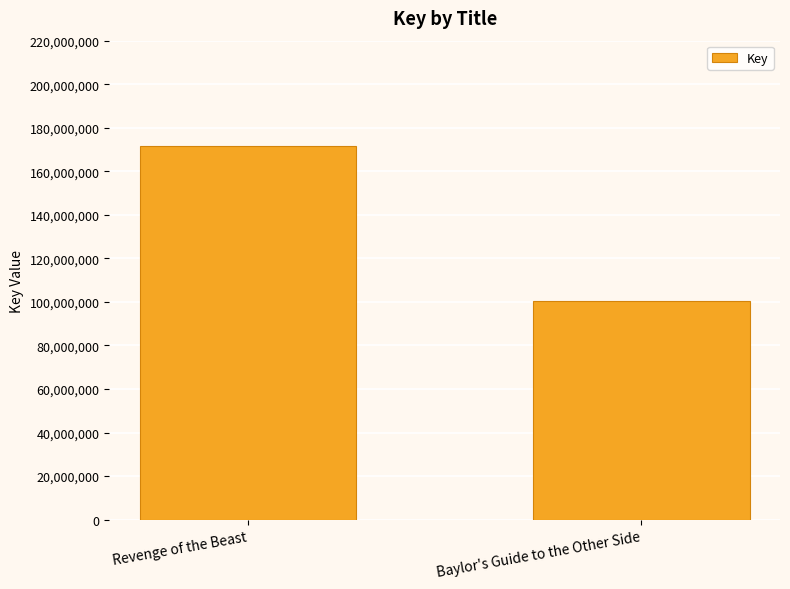

Which label corresponds to the smallest value in the chart?

Baylor's Guide to the Other Side